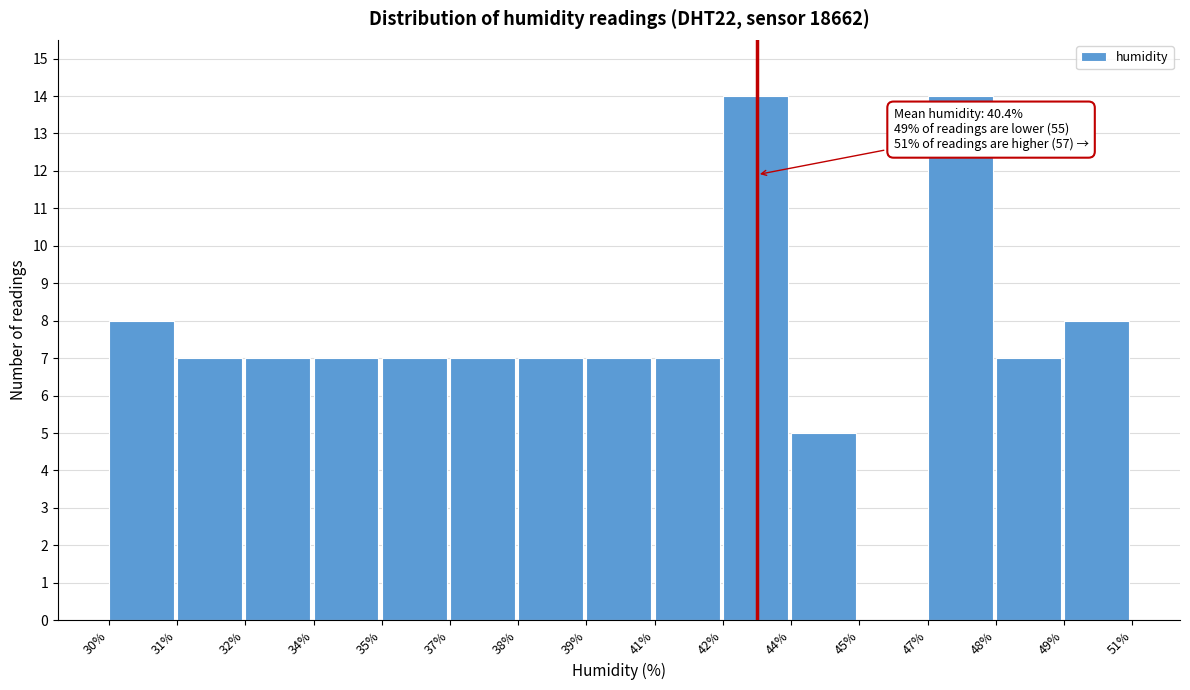

Reading left to right, what are all the values shown in this chart?

30%=8	31%=7	32%=7	34%=7	35%=7	37%=7	38%=7	39%=7	41%=7	42%=14	44%=5	45%=0	47%=14	48%=7	49%=8